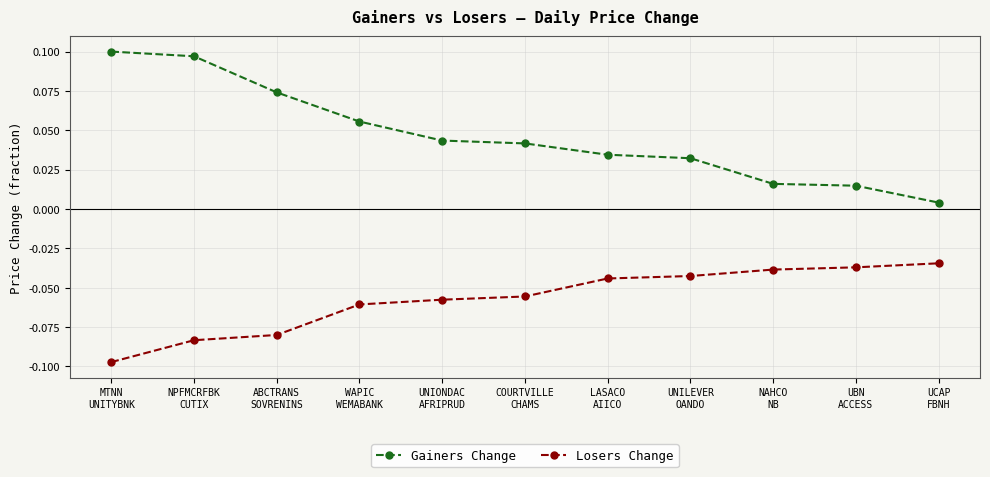

Which series has the largest total across all categories?

Gainers Change